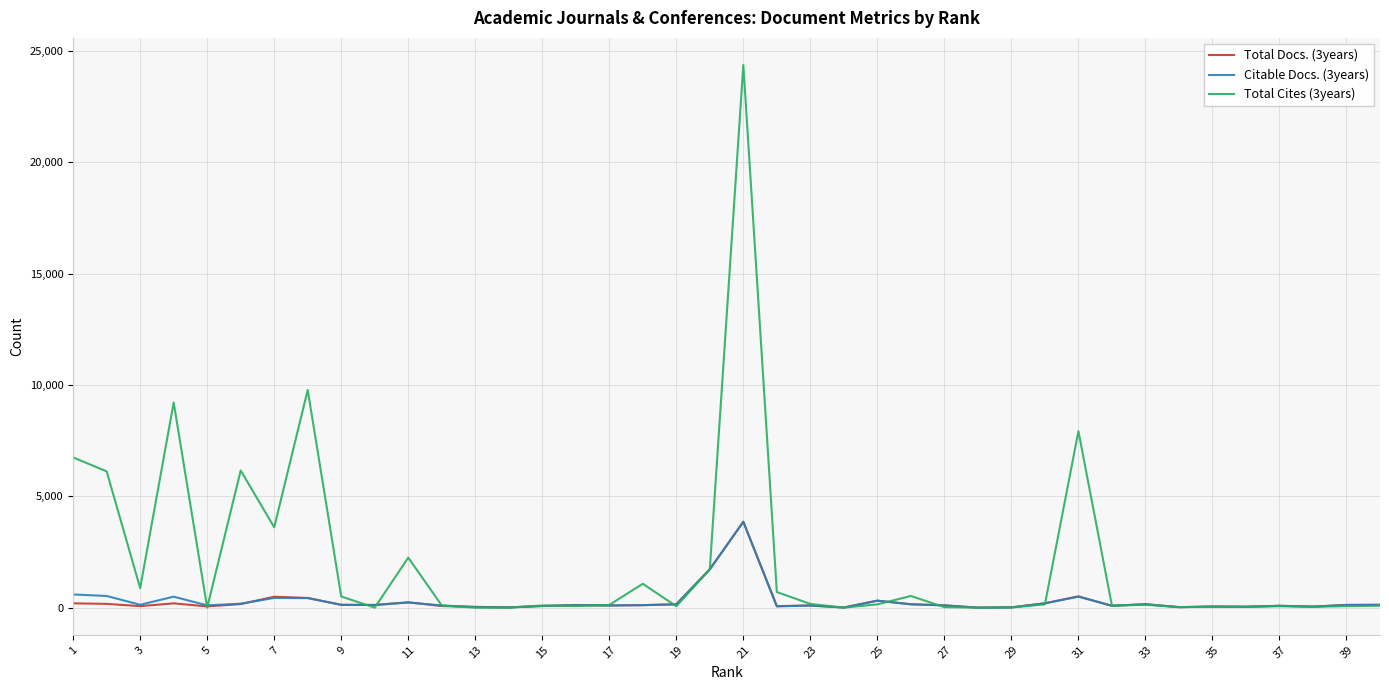

Which series has the largest range (max minus min)?

Total Cites (3years)